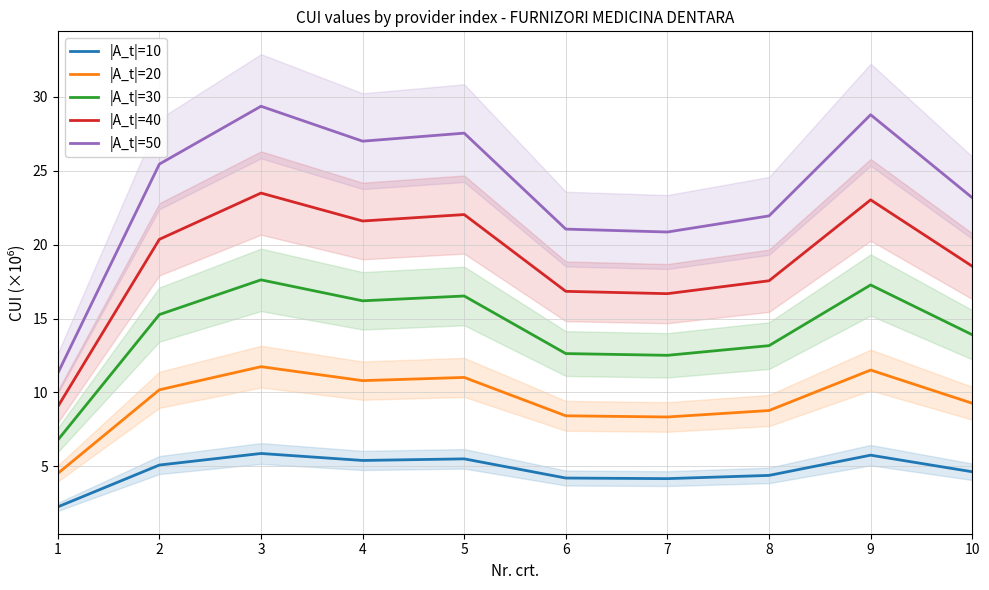

What are all the series names shown in the legend?

|A_t|=10, |A_t|=20, |A_t|=30, |A_t|=40, |A_t|=50